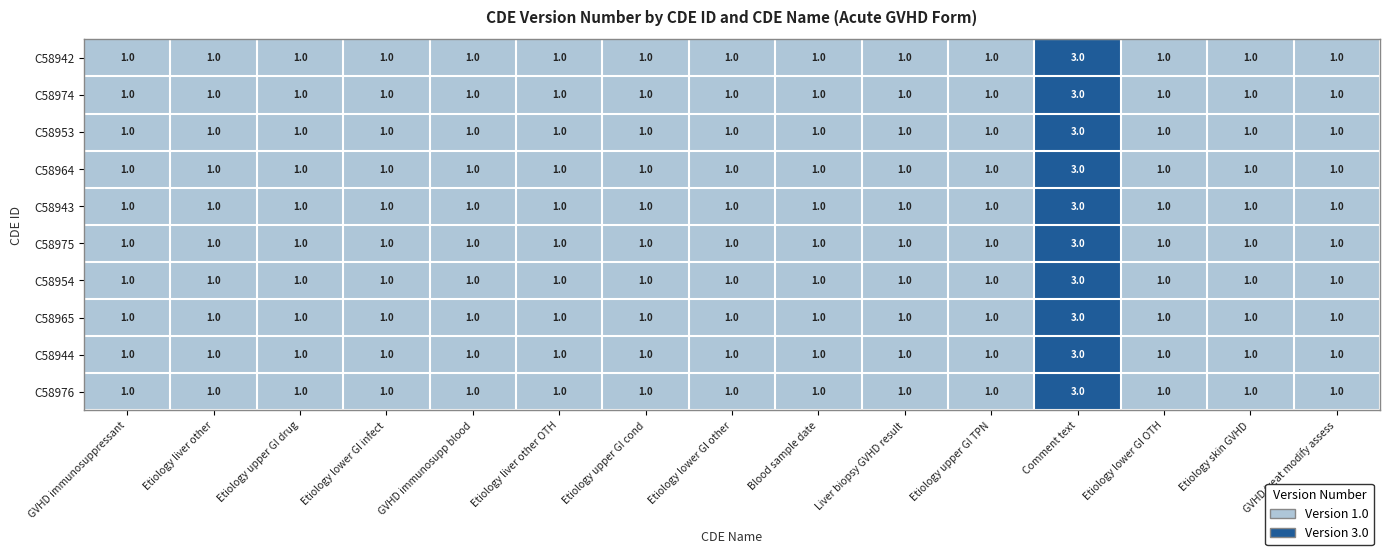

The value of C58974 at GVHD immunosupp blood is 2. True or false?

False